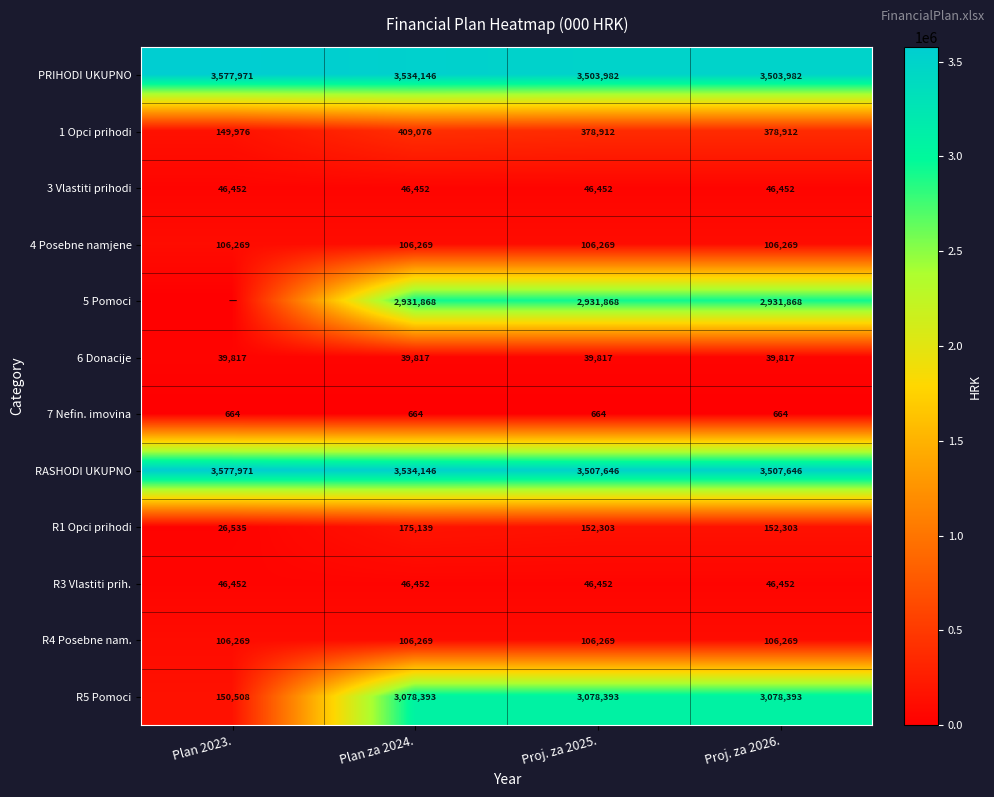

What is the sum of all R3 Vlastiti prih. values?

185808